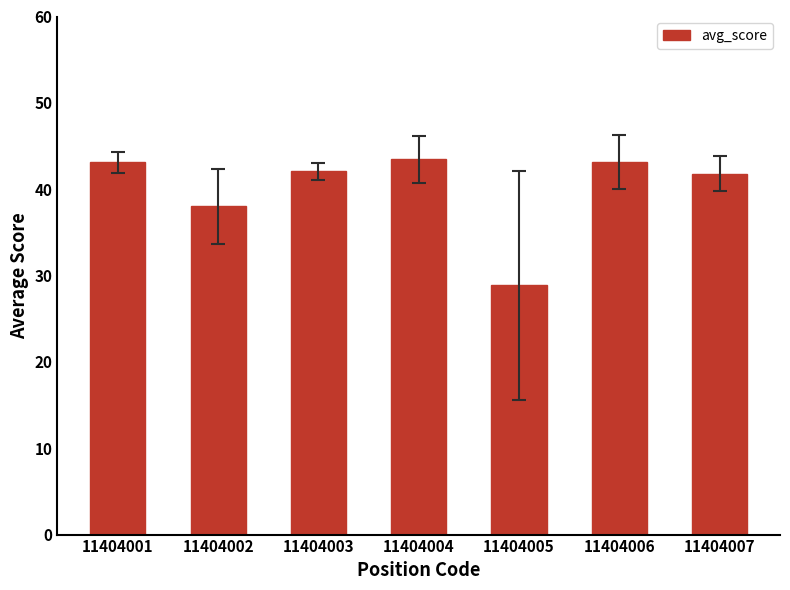

What is the smallest value displayed?

28.9